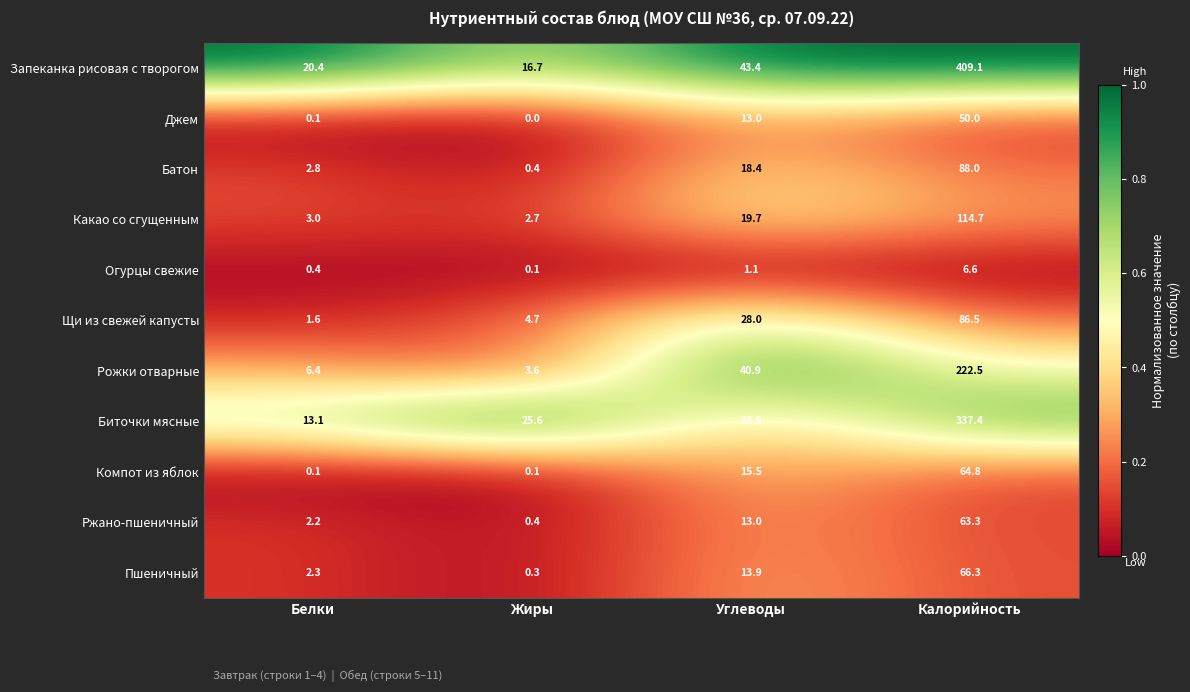

Rank the categories by Щи из свежей капусты value from lowest to highest.

Белки, Жиры, Углеводы, Калорийность